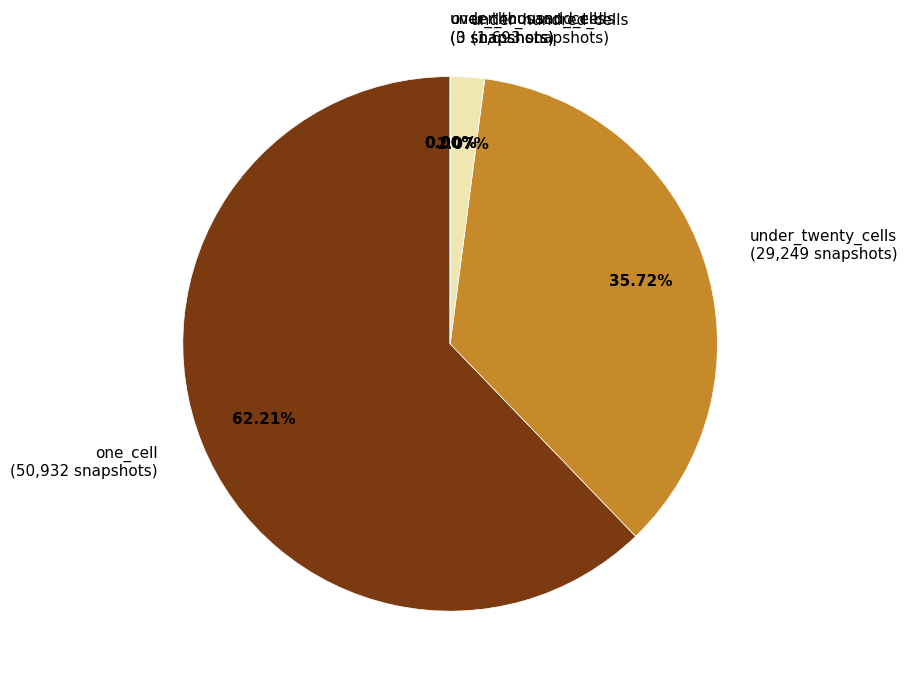

Does under_twenty_cells represent more than half of the total?

No